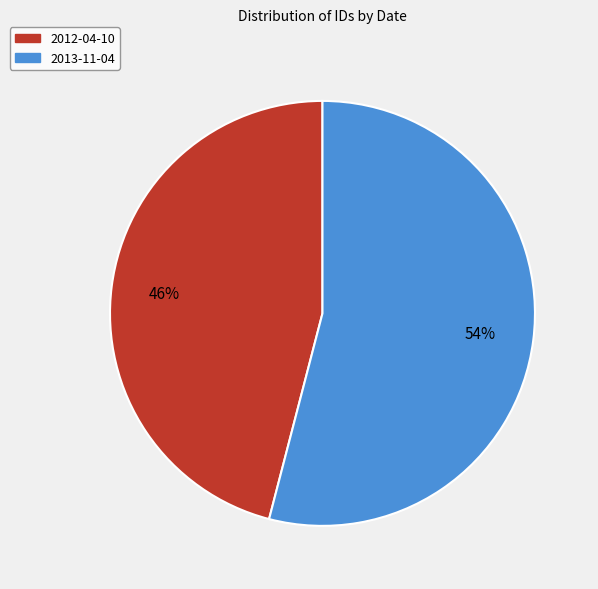

Rank the categories by value from lowest to highest.

2012-04-10, 2013-11-04